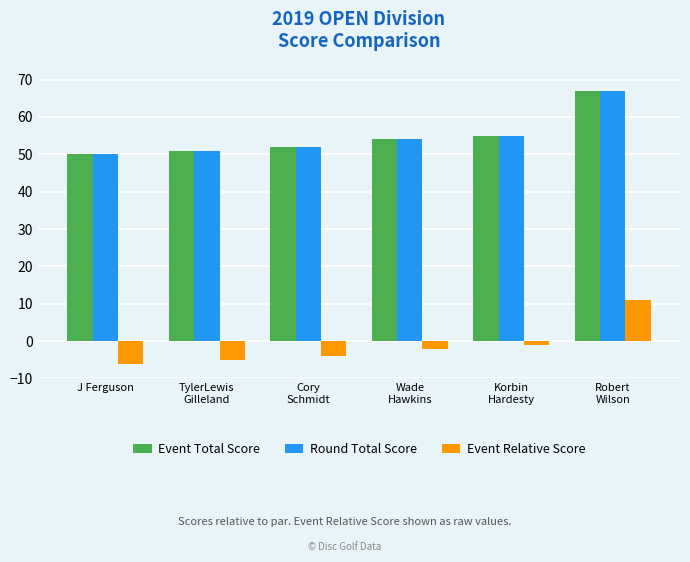

What is the difference between the maximum and second lowest values in the Round Total Score series?

16